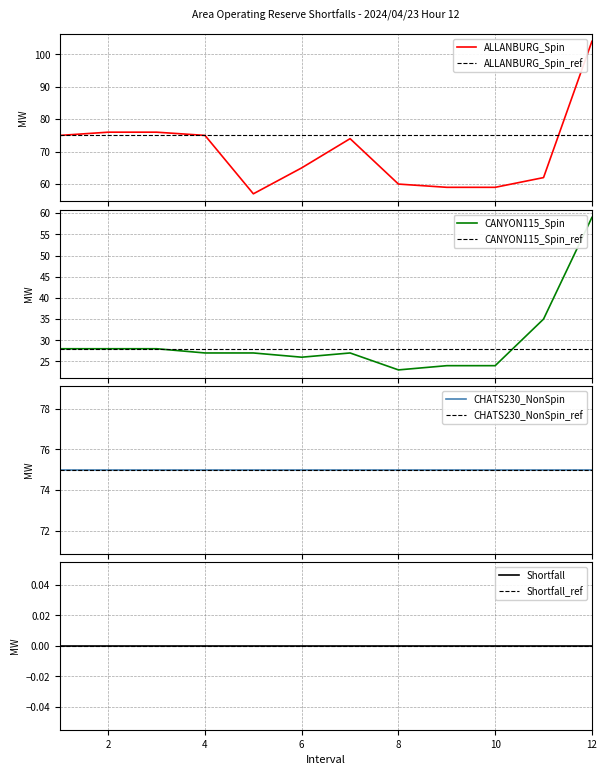

True or false: CANYON115_Spin has a value of 27 at 5.

True